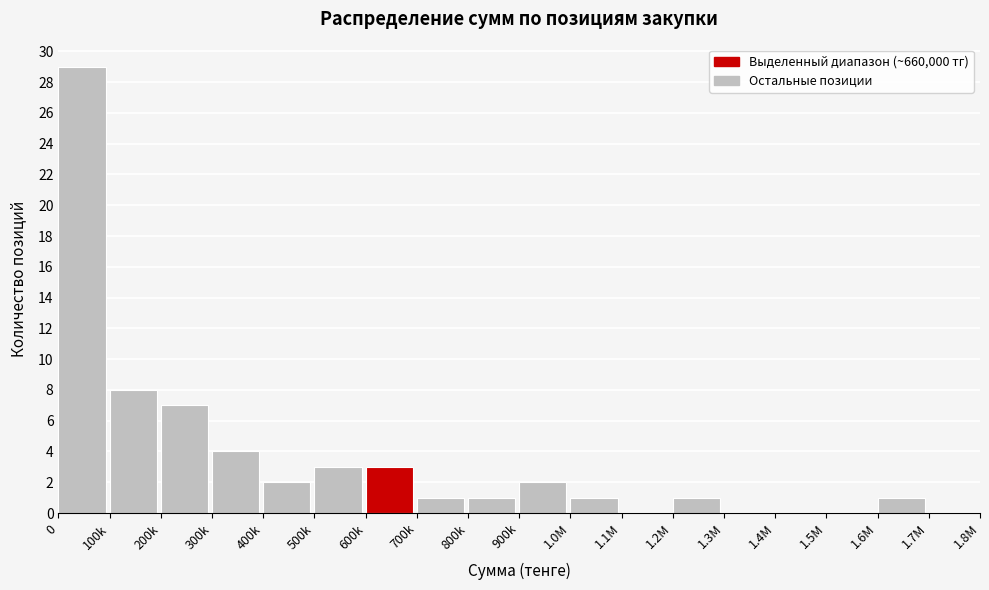

Reading left to right, list all the values displayed in this chart.

0=29	100k=8	200k=7	300k=4	400k=2	500k=3	600k=3	700k=1	800k=1	900k=2	1.0M=1	1.1M=0	1.2M=1	1.3M=0	1.4M=0	1.5M=0	1.6M=1	1.7M=0